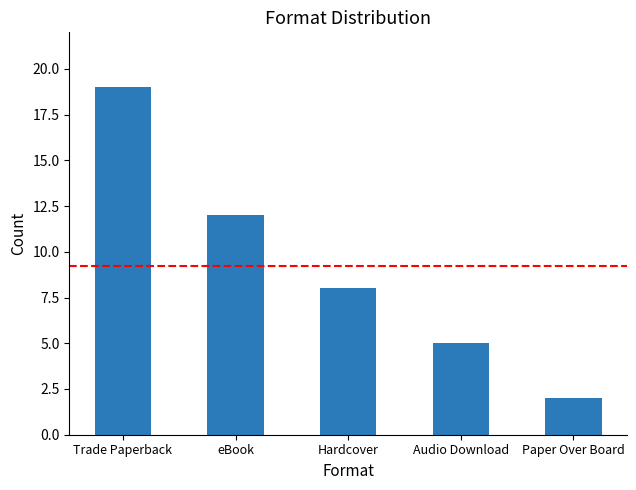

What is the sum of the values at Hardcover and eBook?

20